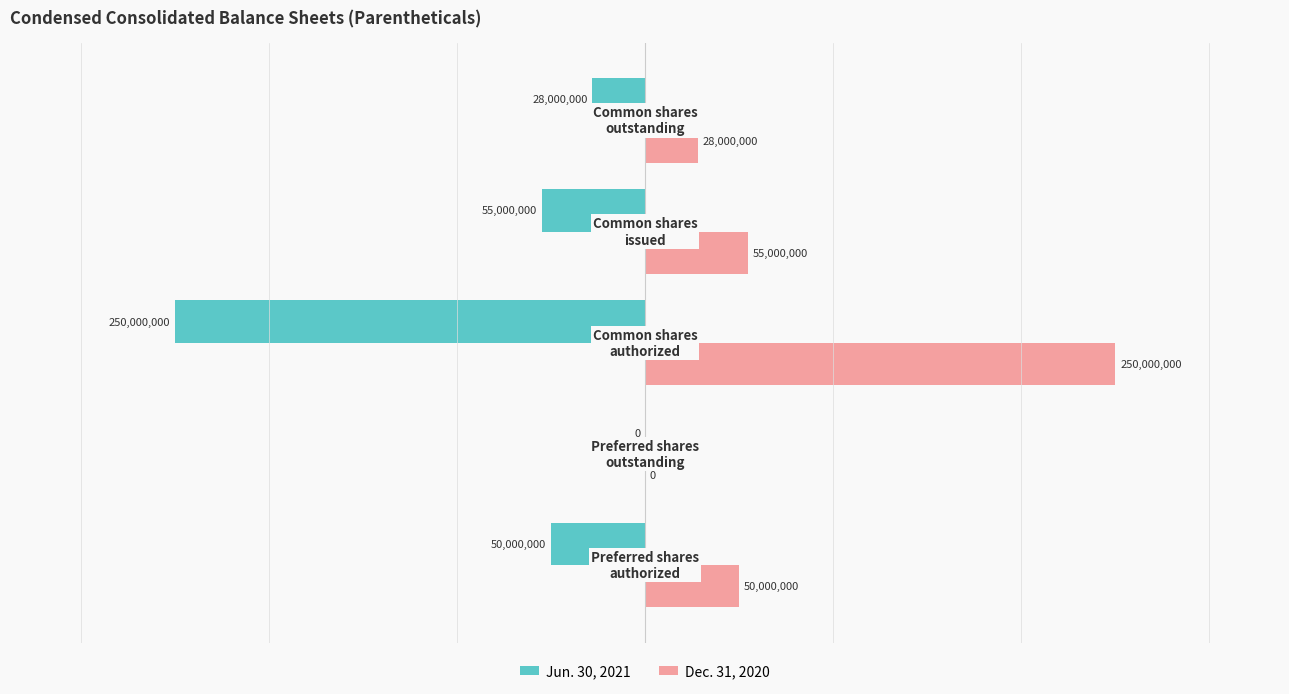

Which series has the largest total across all categories?

Dec. 31, 2020